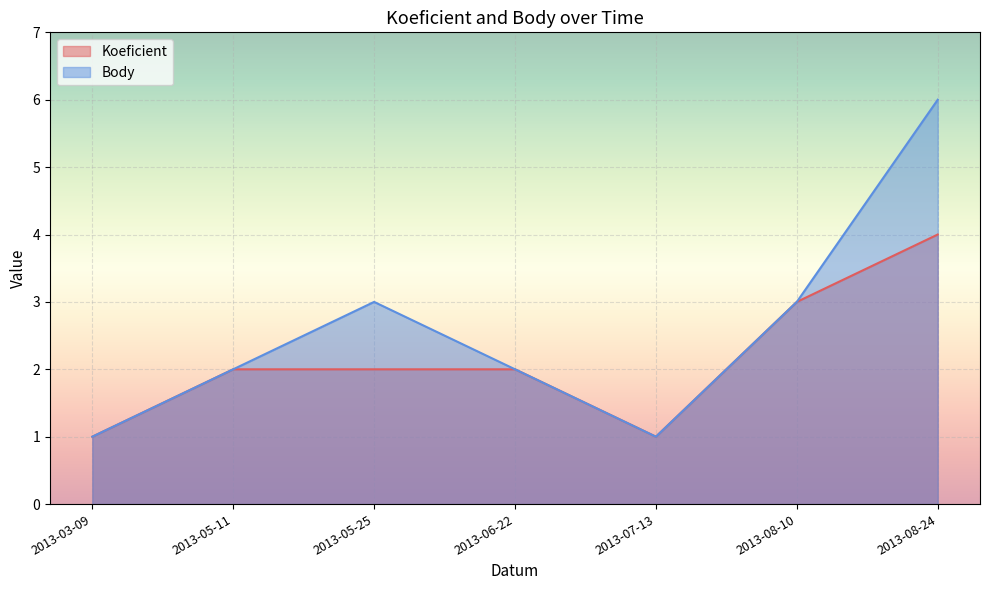

At 2013-05-25, list the series in order from largest to smallest.

Body, Koeficient